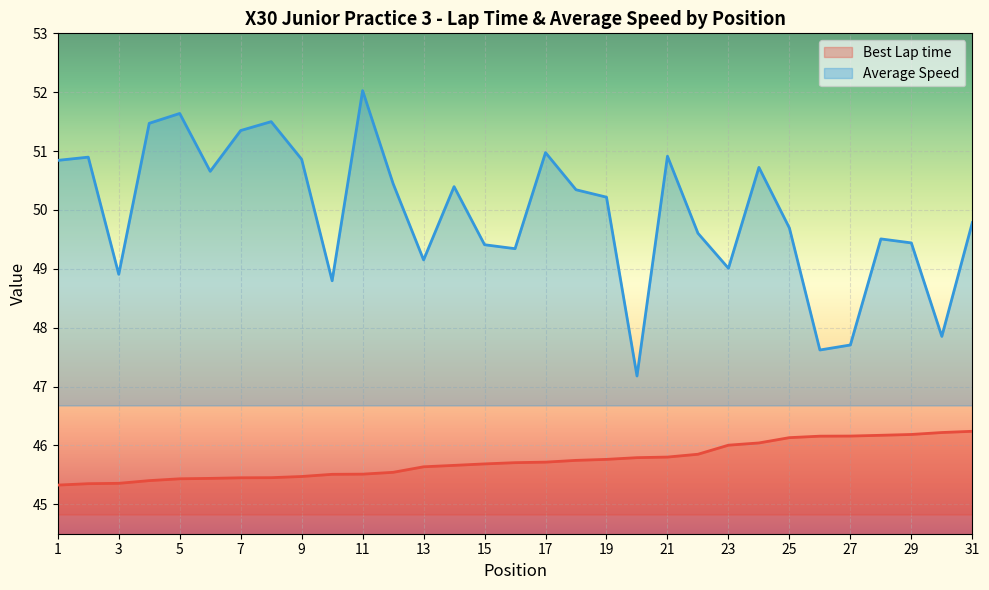

Read the Average Speed value at 17.

51.0